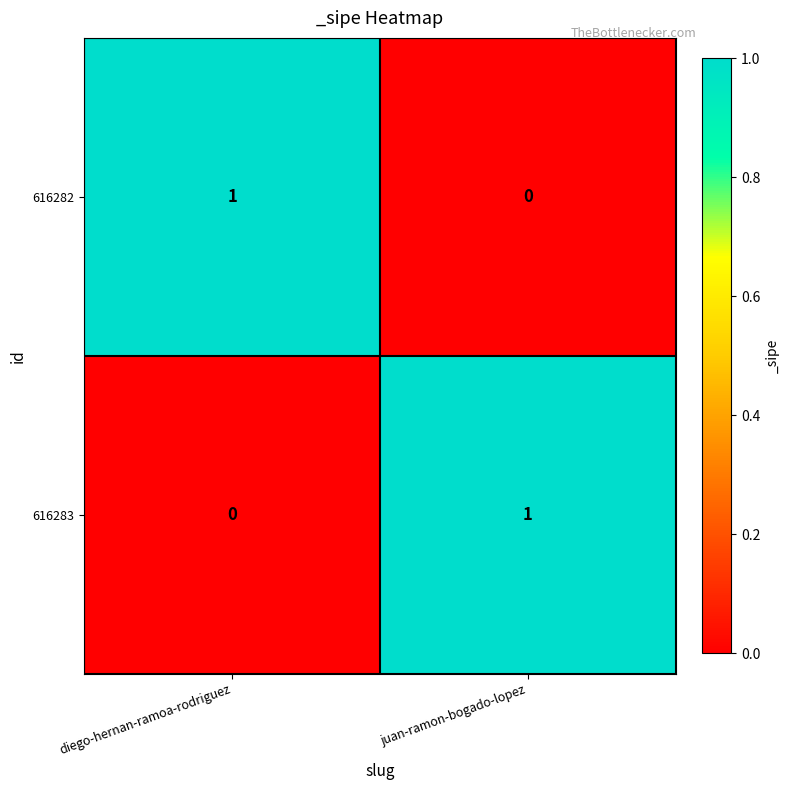

Is the value of 616283 at juan-ramon-bogado-lopez greater than the value of 616282 at juan-ramon-bogado-lopez?

Yes